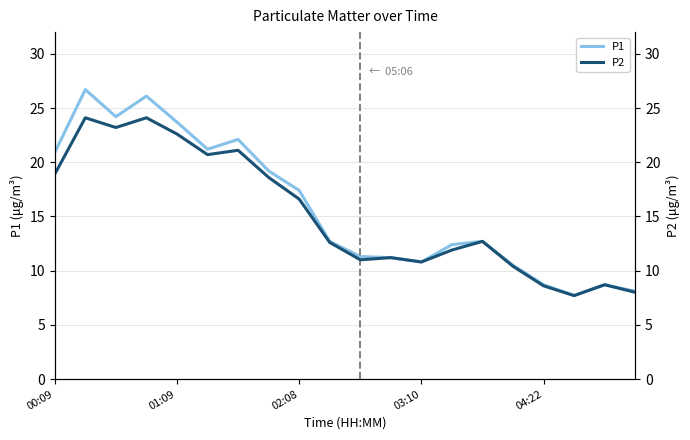

What is the sum of all P1 values?

316.3